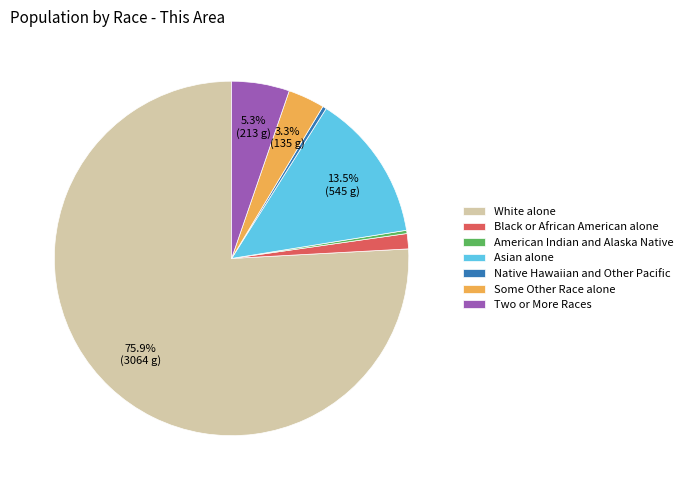

Does Two or More Races account for over 50% of the chart?

No